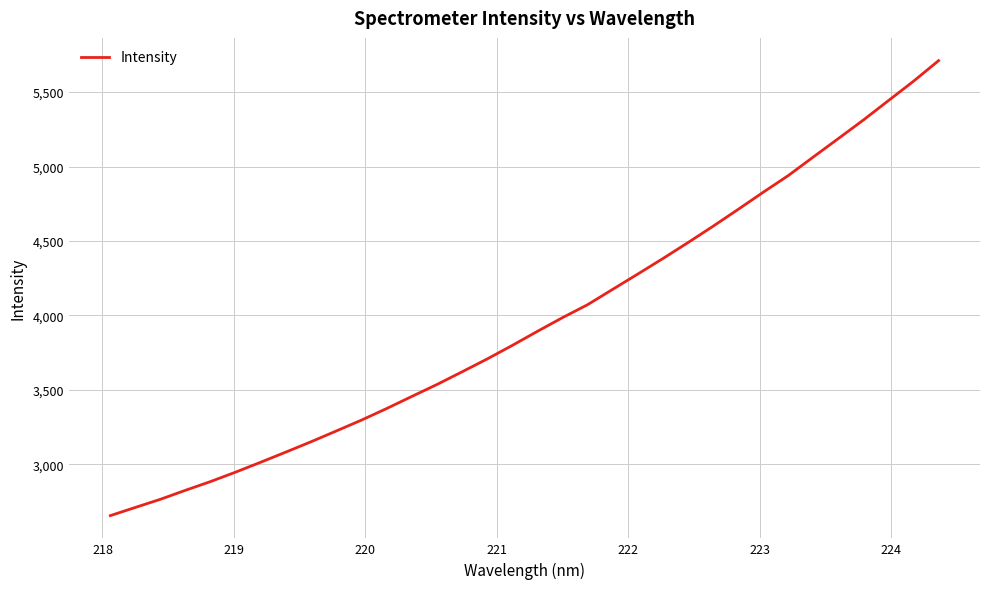

What is the smallest value displayed?

2656.2